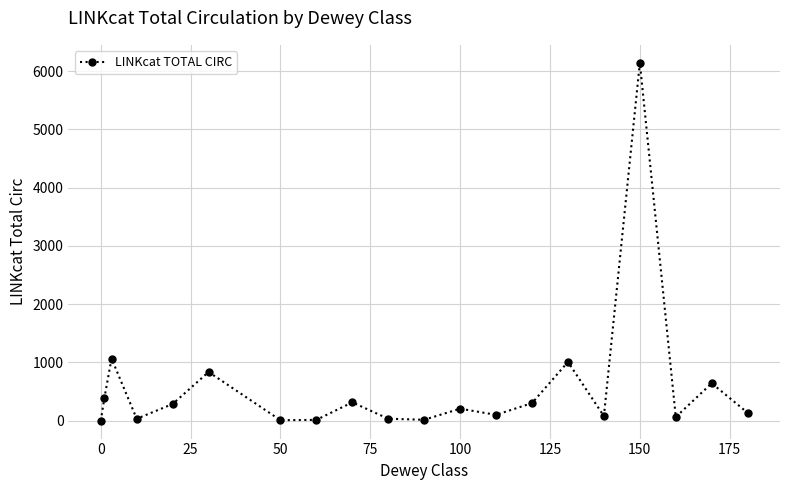

What is the difference between the second highest and minimum values?

1066